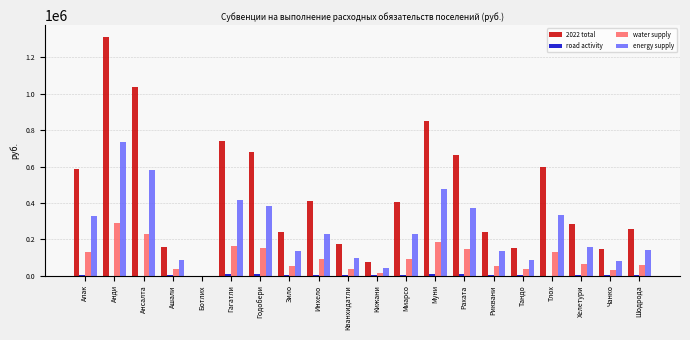

The energy supply series shows 135219.9 at Зило. True or false?

True